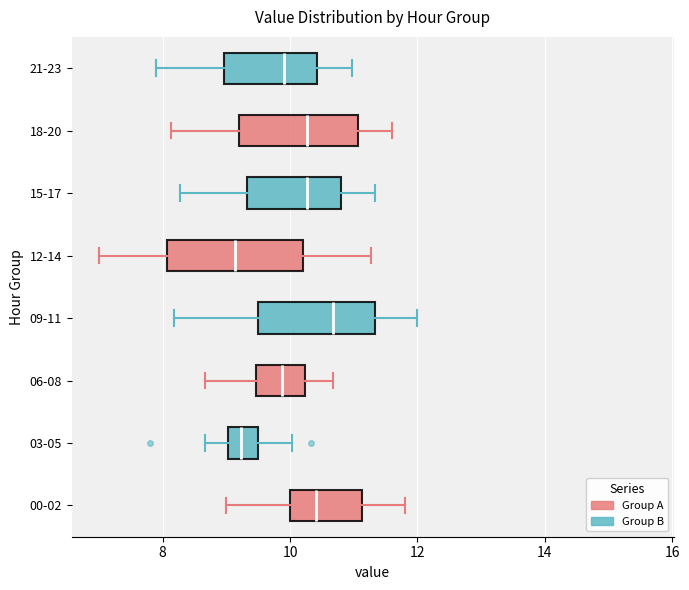

Reading bottom to top, read every box against the x-axis: the position of its median line, the range the box covers, and the ends of its whiskers. The values are not printed on the chart, so give them approximately, as read against the axis.

00-02: median 10.4, box 10.0 to 11.2, whiskers 9.0 to 11.8
03-05: median 9.2, box 9.0 to 9.6, whiskers 8.6 to 10.0
06-08: median 9.8, box 9.4 to 10.2, whiskers 8.6 to 10.6
09-11: median 10.6, box 9.6 to 11.4, whiskers 8.2 to 12.0
12-14: median 9.2, box 8.0 to 10.2, whiskers 7.0 to 11.2
15-17: median 10.2, box 9.4 to 10.8, whiskers 8.2 to 11.4
18-20: median 10.2, box 9.2 to 11.0, whiskers 8.2 to 11.6
21-23: median 10.0, box 9.0 to 10.4, whiskers 8.0 to 11.0